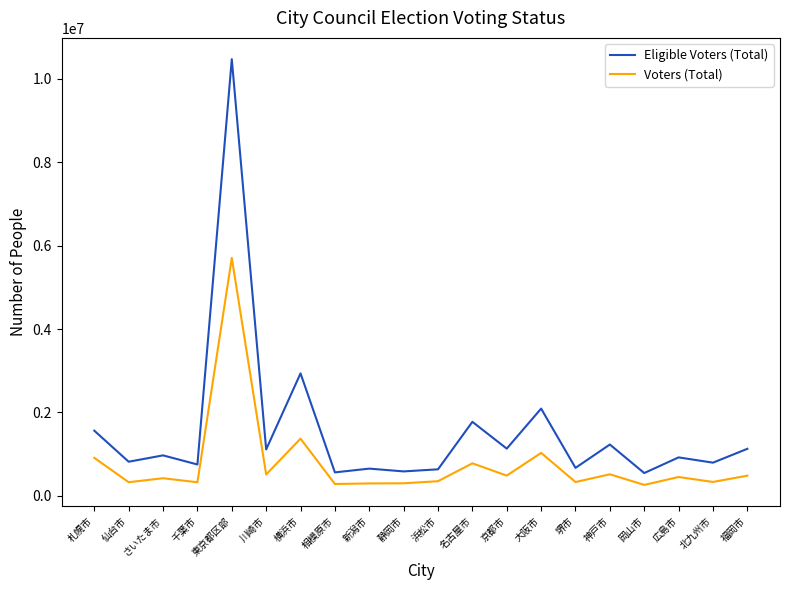

True or false: Eligible Voters (Total) and Voters (Total) cross at least once.

False